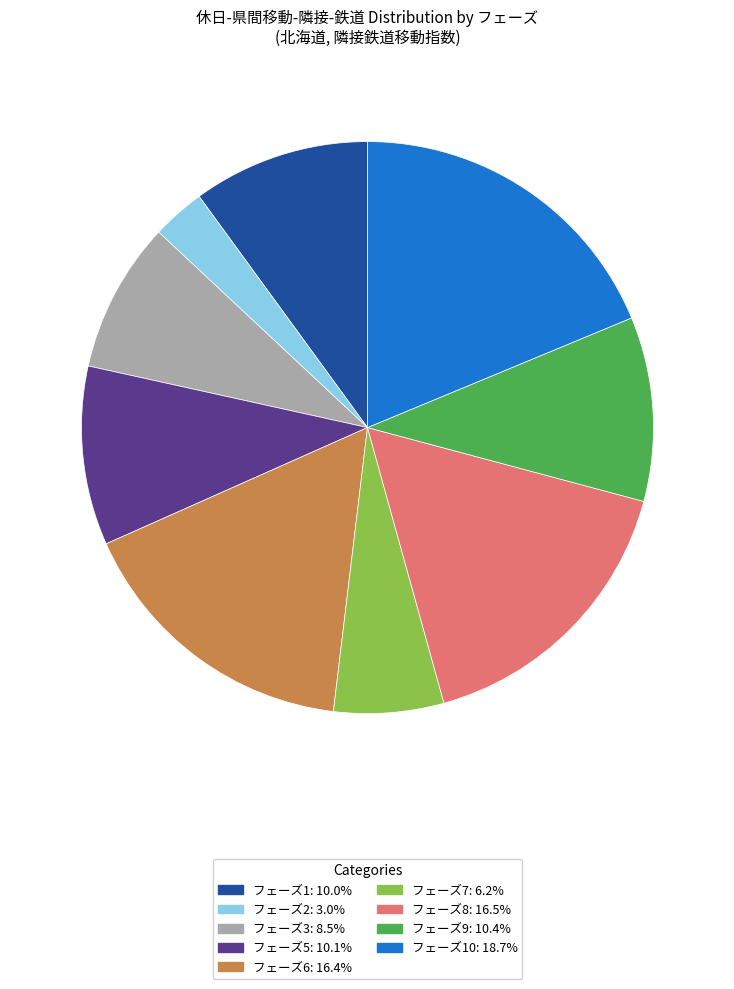

Is there any slice that represents more than half of the pie?

No